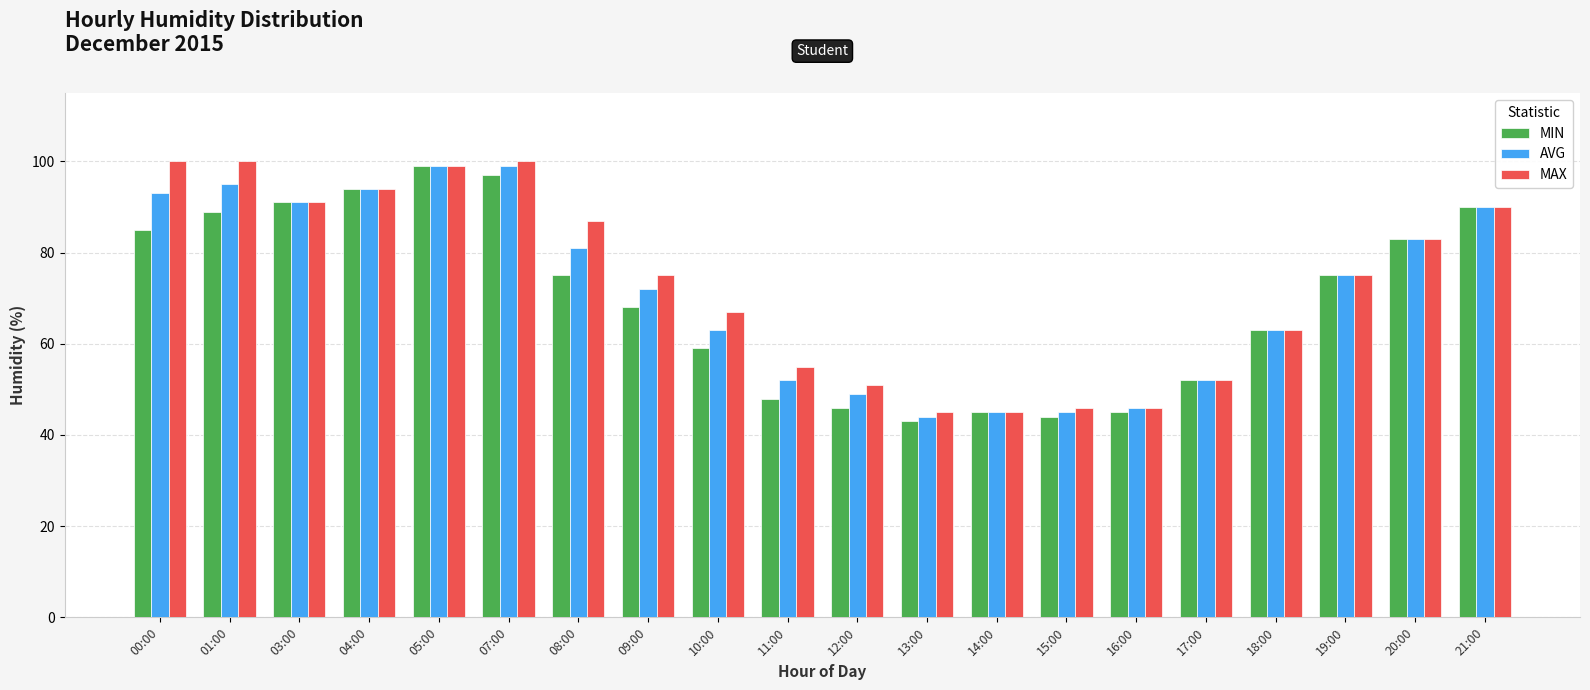

Reading right to left, what are all the values shown in this chart?

MIN: 90	83	75	63	52	45	44	45	43	46	48	59	68	75	97	99	94	91	89	85
AVG: 90	83	75	63	52	46	45	45	44	49	52	63	72	81	99	99	94	91	95	93
MAX: 90	83	75	63	52	46	46	45	45	51	55	67	75	87	100	99	94	91	100	100